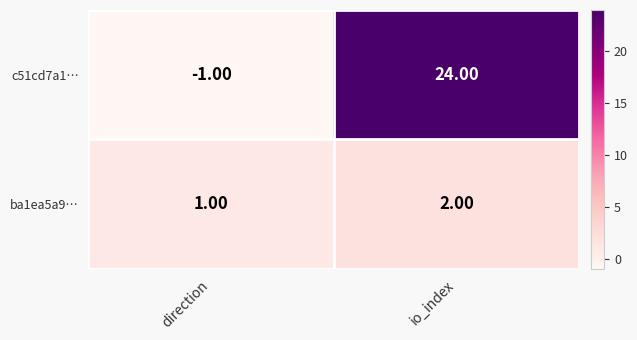

What is the average value of the c51cd7a1… series?

12